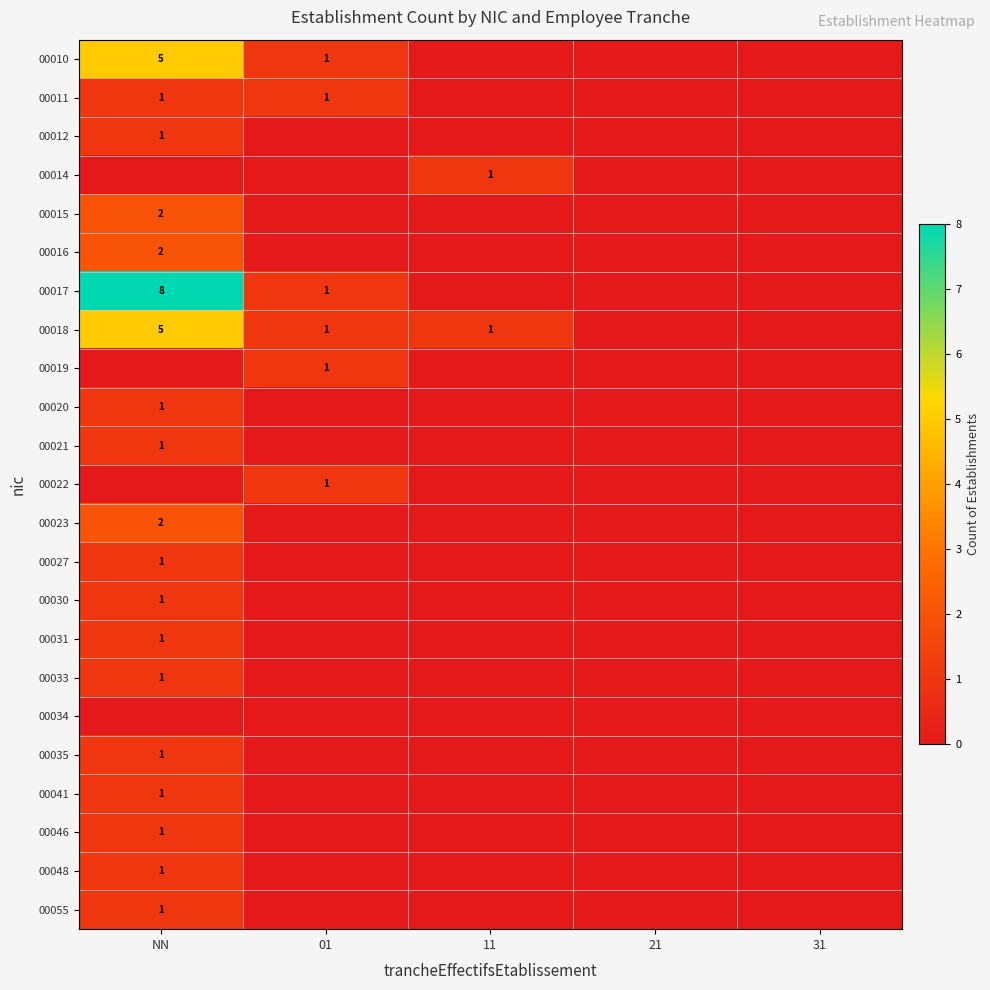

True or false: 00048 has a value of 1 at NN.

True